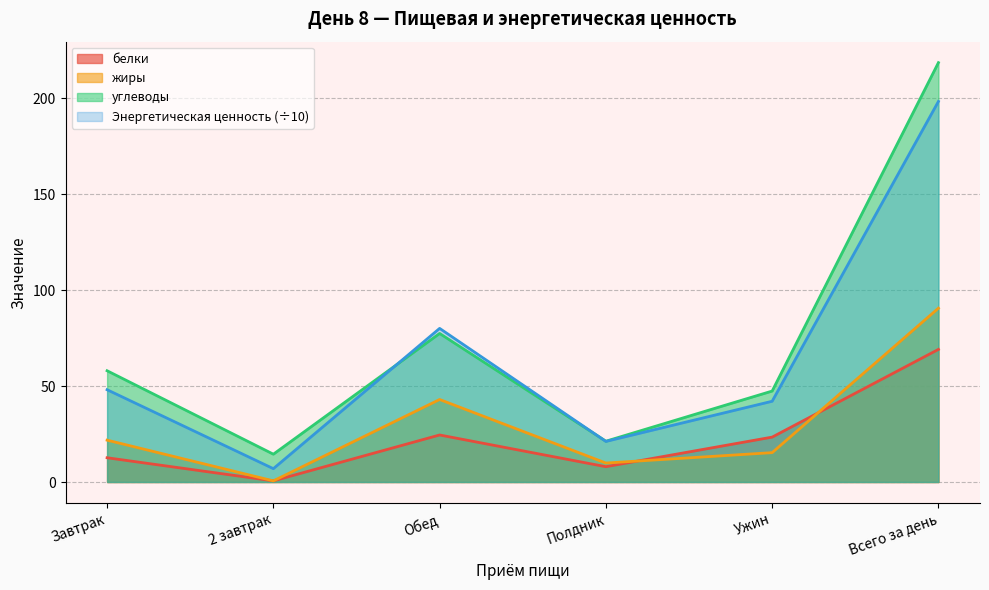

Which series has the largest range (max minus min)?

углеводы